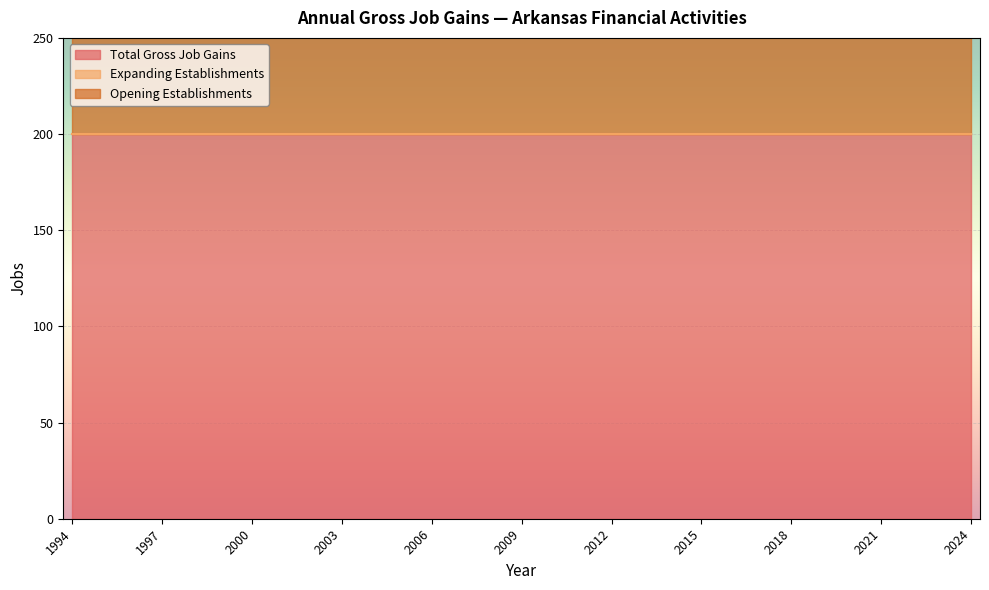

True or false: Expanding Establishments and Opening Establishments cross at least once.

False